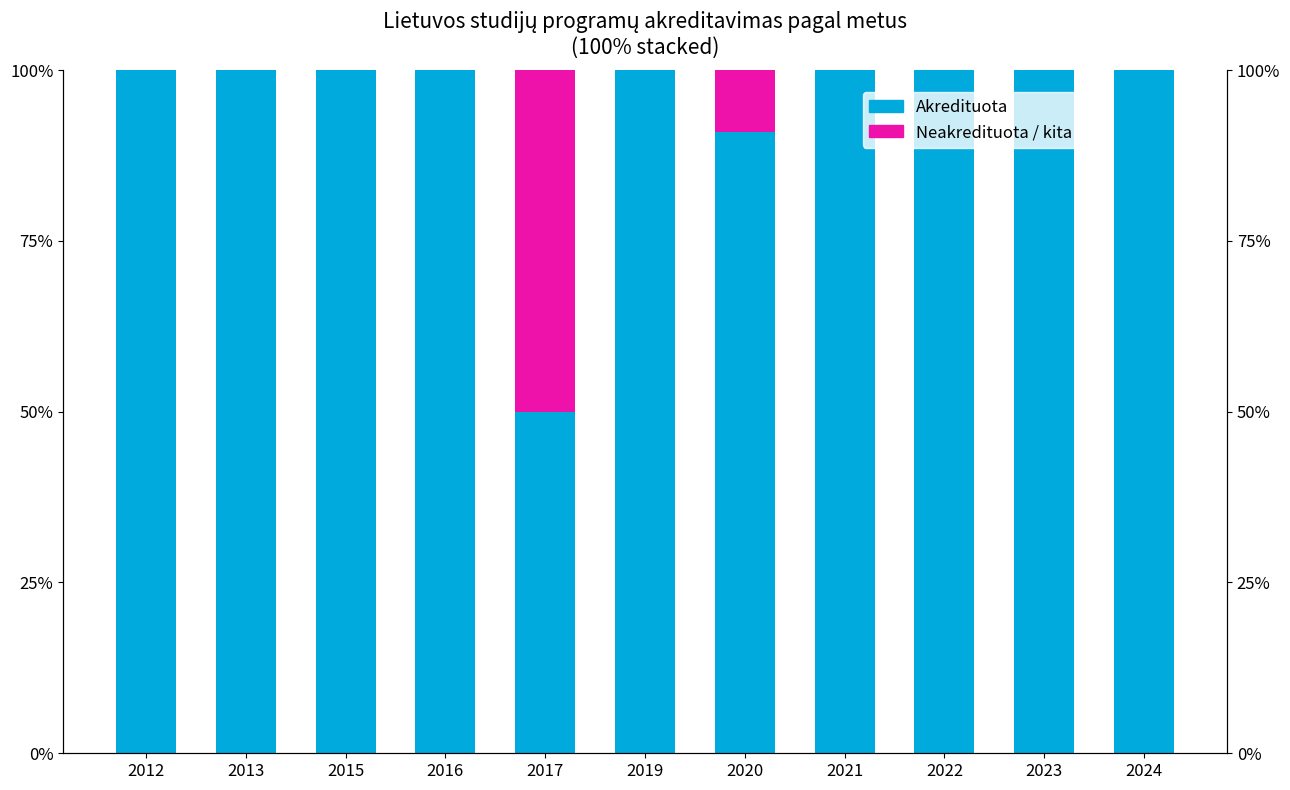

What is the value of the Akredituota bar at the 5th from the left?

50.0